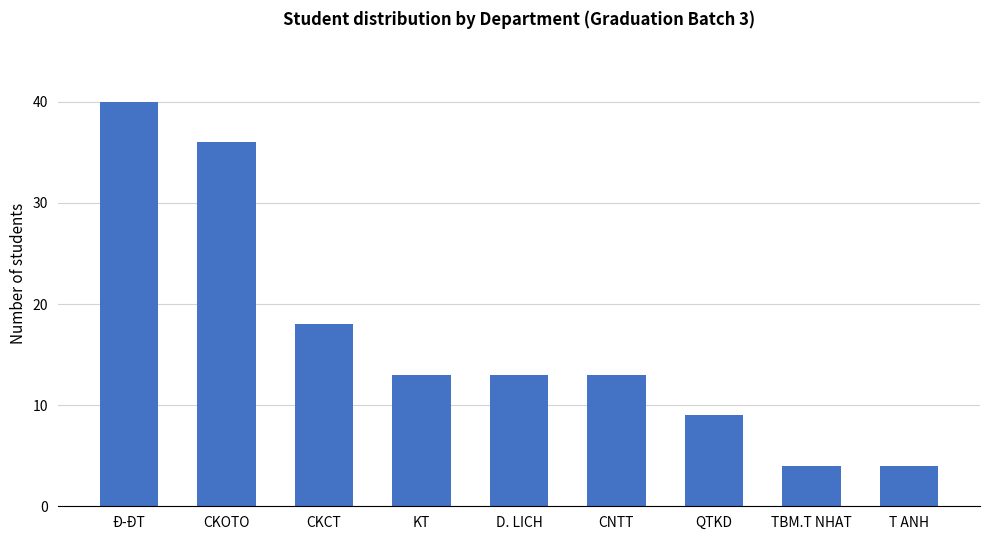

How many bars are there in total?

9